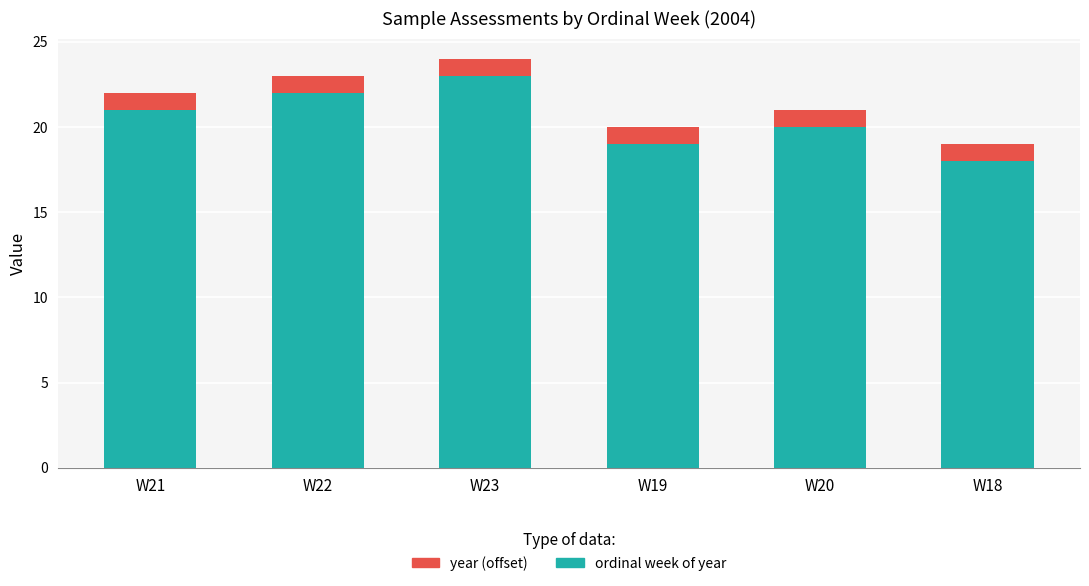

How many bars are there in total?

6